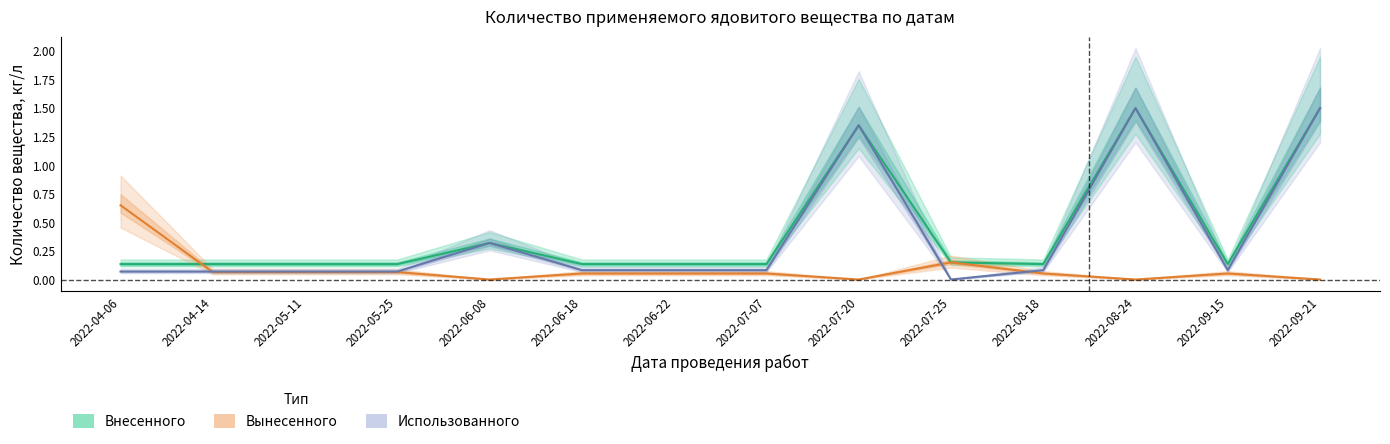

Reading right to left, transcribe all the data shown in this chart.

Внесенного: 1.5	0.1	1.5	0.1	0.1	1.4	0.1	0.1	0.1	0.3	0.1	0.1	0.1	0.1
Вынесенного: 0.0	0.1	0.0	0.1	0.1	0.0	0.1	0.1	0.1	0.0	0.1	0.1	0.1	0.7
Использованного: 1.5	0.1	1.5	0.1	0.0	1.4	0.1	0.1	0.1	0.3	0.1	0.1	0.1	0.1